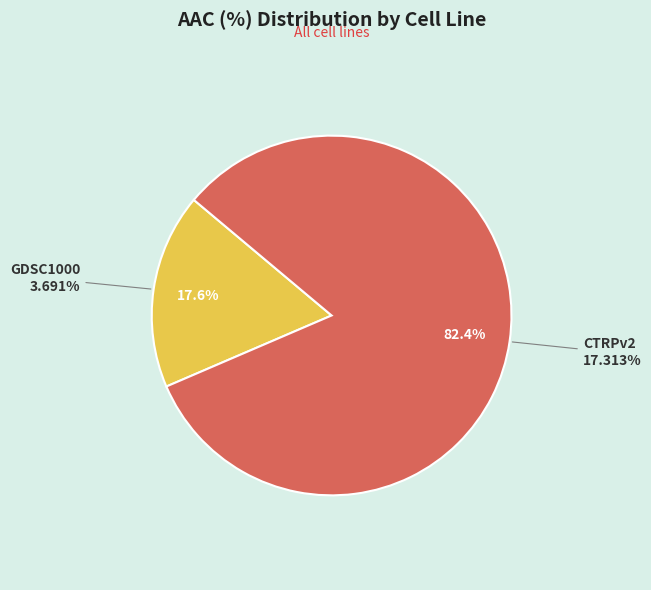

What is the smallest slice in the pie chart?

GDSC1000